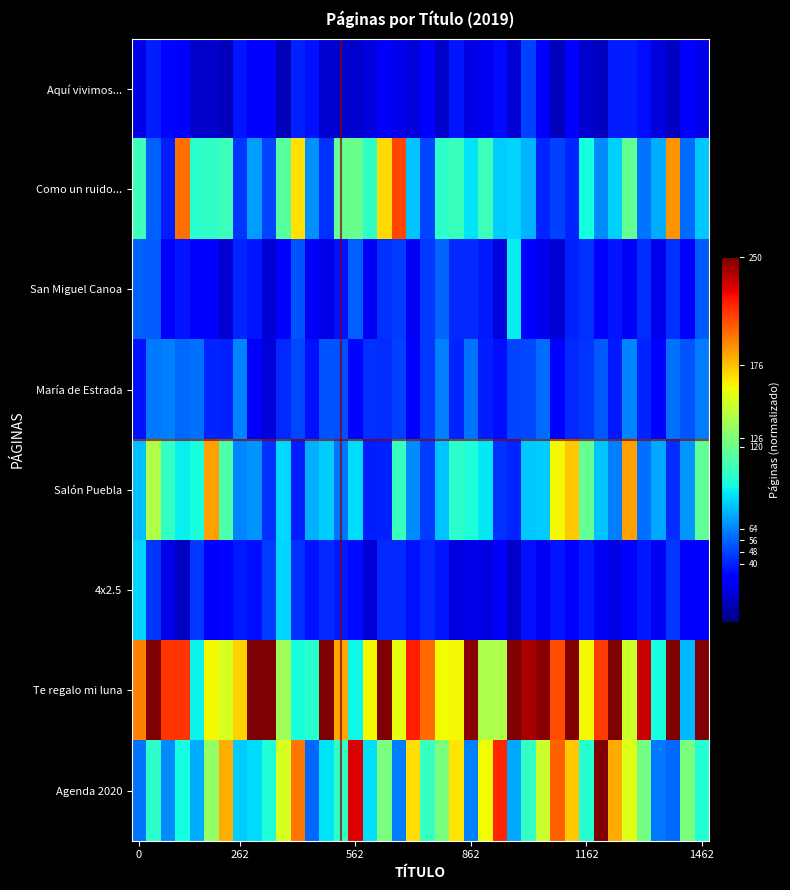

Reading left to right, list all the values displayed in this chart.

Aquí vivimos...: 0.1	0.2	0.1	0.1	0.1	0.1	0.1	0.1	0.1	0.1	0.1	0.2	0.1	0.1	0.1	0.1	0.1	0.1	0.1	0.1	0.1	0.1	0.1	0.1	0.1	0.1	0.1	0.2	0.1	0.1	0.1	0.1	0.1	0.2	0.2	0.1	0.1	0.1	0.1	0.1
Como un ruido...: 0.4	0.2	0.2	0.8	0.4	0.4	0.4	0.2	0.3	0.2	0.5	0.7	0.3	0.2	0.5	0.5	0.4	0.7	0.8	0.3	0.2	0.4	0.4	0.3	0.4	0.3	0.3	0.3	0.2	0.2	0.2	0.4	0.3	0.3	0.5	0.2	0.3	0.8	0.2	0.3
San Miguel Canoa: 0.2	0.2	0.1	0.1	0.1	0.1	0.1	0.2	0.1	0.1	0.1	0.2	0.1	0.1	0.1	0.2	0.1	0.2	0.2	0.1	0.2	0.2	0.2	0.2	0.2	0.1	0.4	0.1	0.1	0.1	0.2	0.2	0.1	0.1	0.1	0.2	0.1	0.2	0.1	0.2
María de Estrada: 0.1	0.2	0.3	0.2	0.2	0.2	0.2	0.3	0.1	0.1	0.2	0.2	0.1	0.2	0.2	0.1	0.2	0.2	0.2	0.1	0.2	0.3	0.2	0.2	0.2	0.1	0.2	0.2	0.2	0.1	0.2	0.2	0.2	0.2	0.3	0.2	0.1	0.2	0.2	0.2
Salón Puebla: 0.3	0.6	0.4	0.4	0.4	0.7	0.4	0.3	0.3	0.2	0.3	0.2	0.3	0.3	0.2	0.3	0.2	0.2	0.4	0.3	0.2	0.3	0.4	0.4	0.4	0.2	0.2	0.3	0.3	0.6	0.7	0.5	0.3	0.3	0.7	0.2	0.3	0.2	0.3	0.5
4x2.5: 0.3	0.2	0.1	0.1	0.2	0.1	0.1	0.1	0.1	0.2	0.3	0.2	0.1	0.2	0.1	0.1	0.1	0.2	0.2	0.1	0.2	0.1	0.1	0.1	0.1	0.1	0.1	0.1	0.1	0.1	0.1	0.1	0.1	0.1	0.1	0.2	0.1	0.2	0.1	0.1
Te regalo mi luna: 0.8	1.0	0.9	0.9	0.4	0.6	0.6	0.7	1.0	1.0	0.5	0.4	0.4	1.0	0.7	0.4	0.6	1.0	0.6	0.9	0.8	0.6	0.6	1.0	0.6	0.6	1.0	1.0	1.0	0.8	1.0	0.6	0.8	1.0	0.6	0.9	0.4	1.0	0.3	1.0
Agenda 2020: 0.2	0.4	0.3	0.4	0.3	0.5	0.7	0.3	0.3	0.4	0.6	0.8	0.2	0.3	0.4	0.9	0.3	0.5	0.2	0.7	0.4	0.5	0.7	0.3	0.6	0.9	0.3	0.4	0.6	0.8	0.7	0.4	1.0	0.7	0.6	0.5	0.2	0.2	0.5	0.4